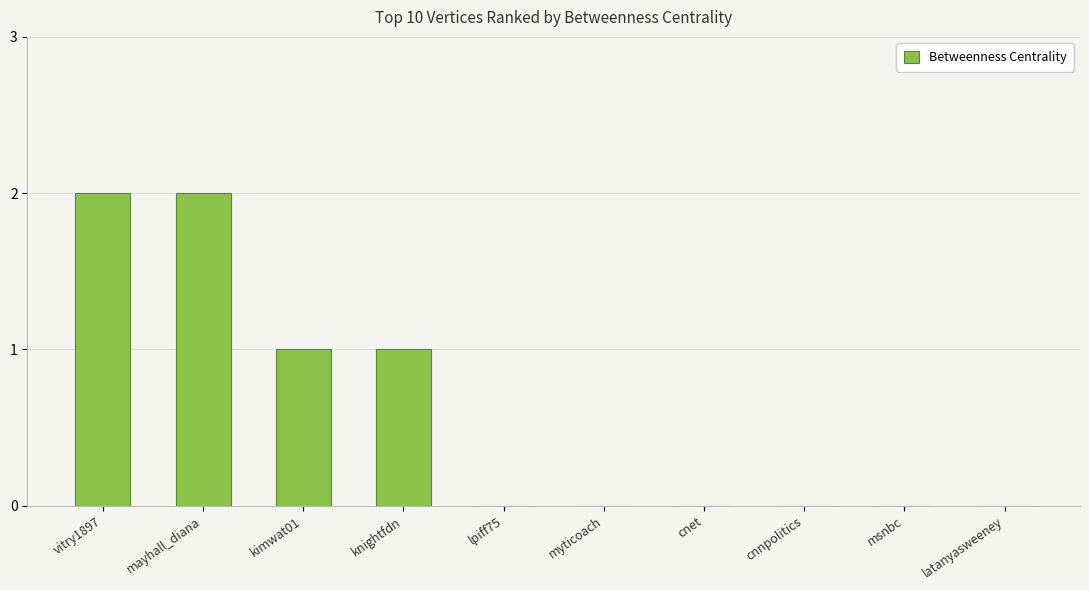

True or false: the data shows 0 at cnnpolitics.

True